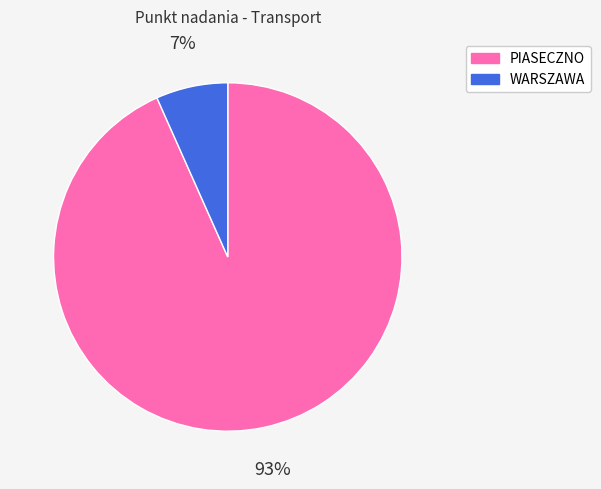

Count the number of slices in the pie.

2